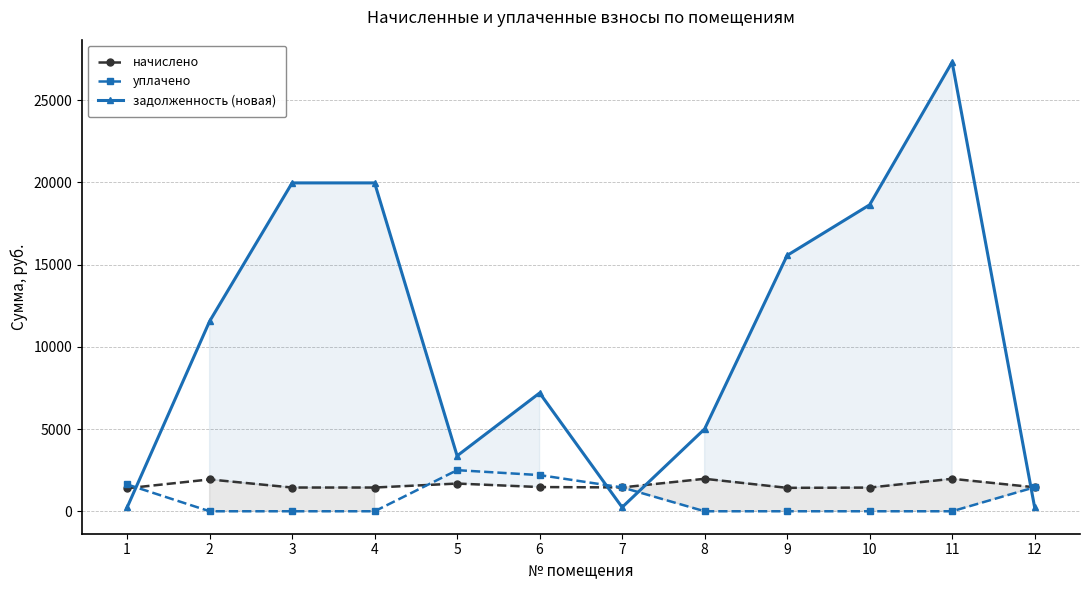

What is the value of the начислено point at the 11th from the left?

1974.8